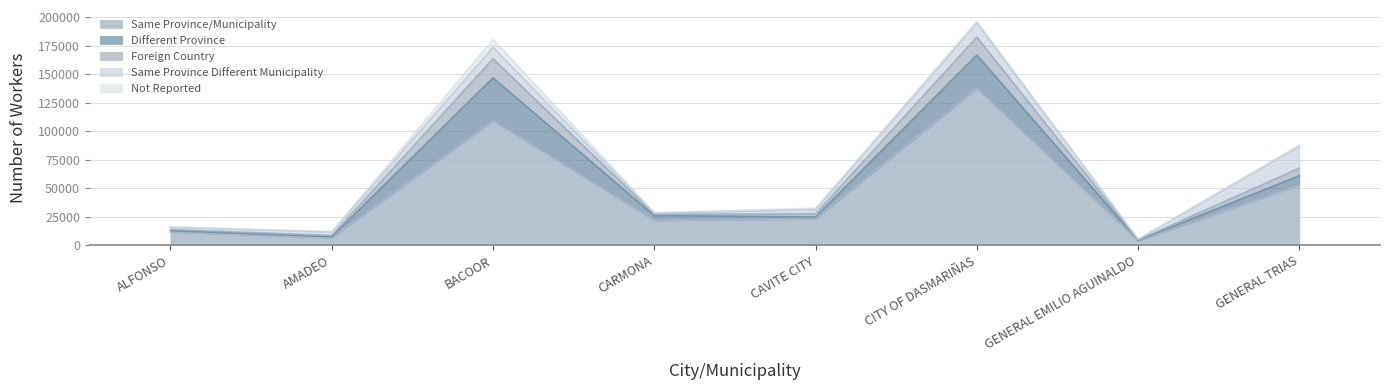

Where is the first local minimum for Same Province Different Municipality?

CARMONA